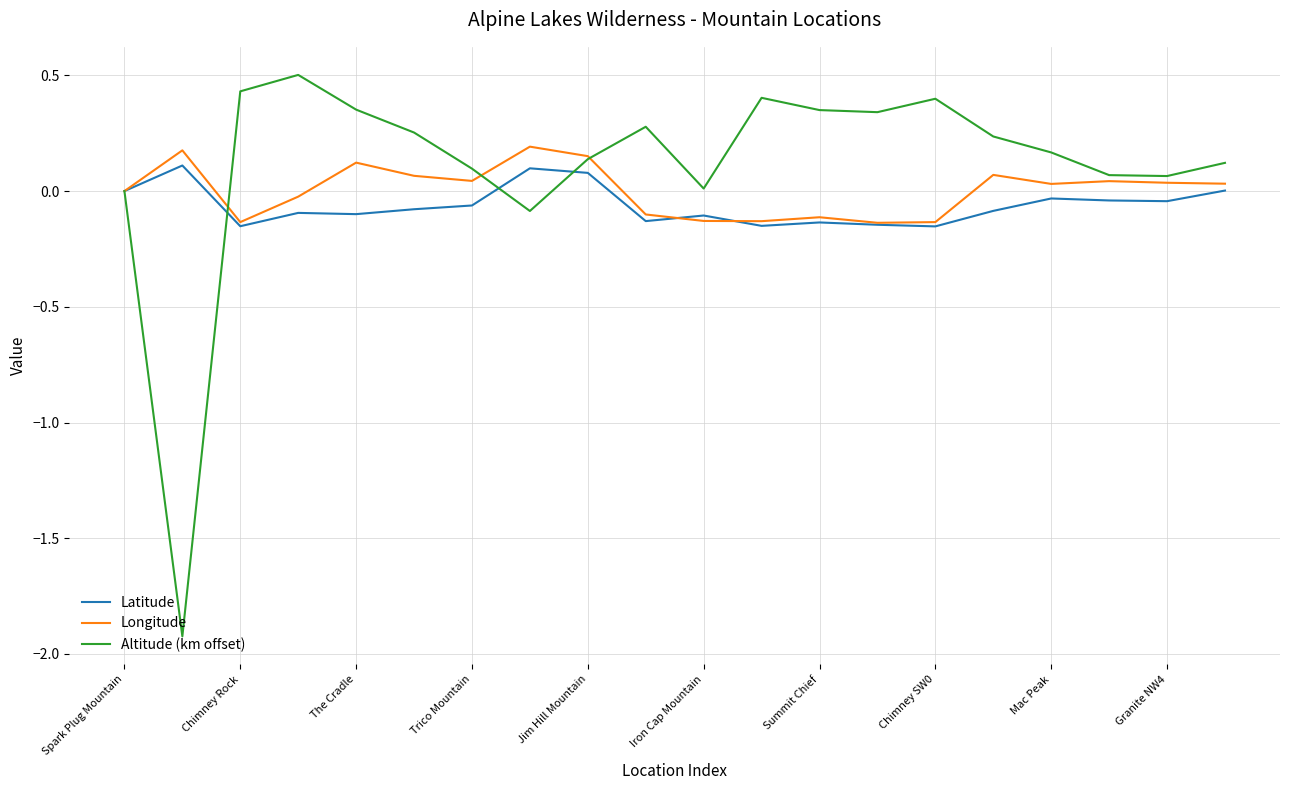

Which series has the largest total across all categories?

Altitude (km offset)